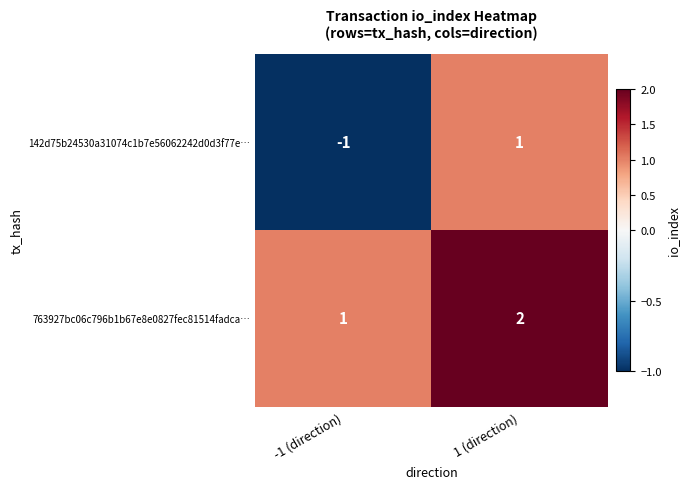

How many data points does each series have?

2